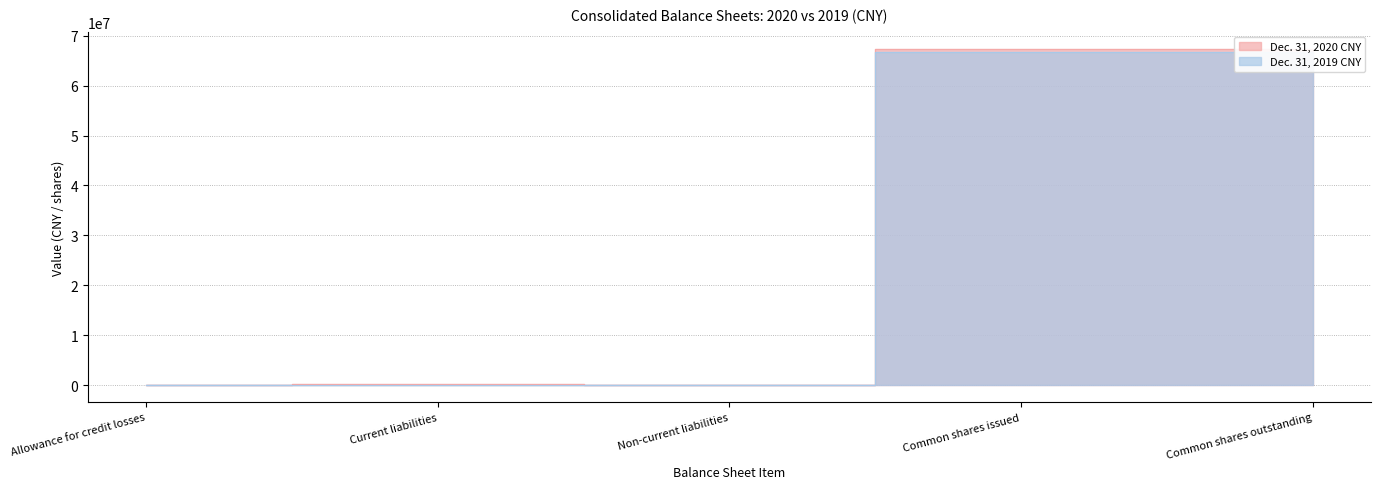

What is the sum of the Dec. 31, 2020 CNY values at Common shares issued and Allowance for credit losses?

67433455